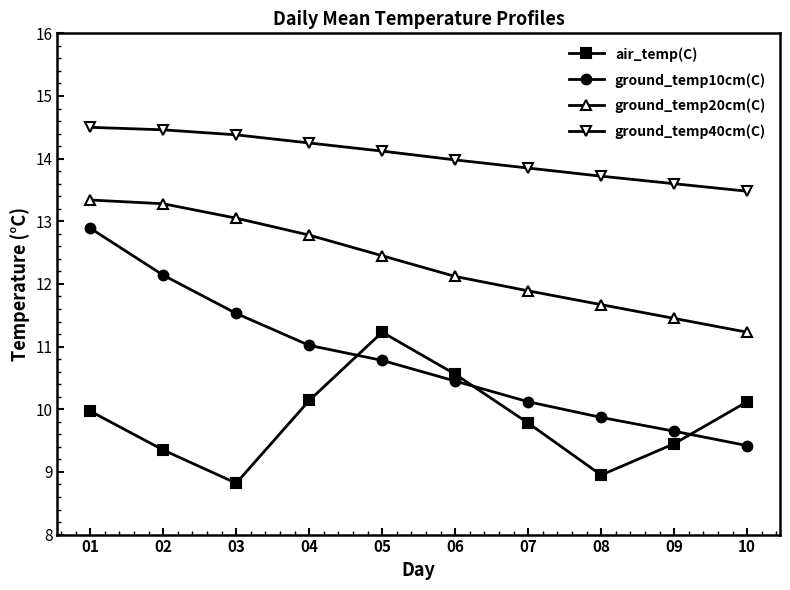

The ground_temp20cm(C) series shows 13.3 at 01. True or false?

True